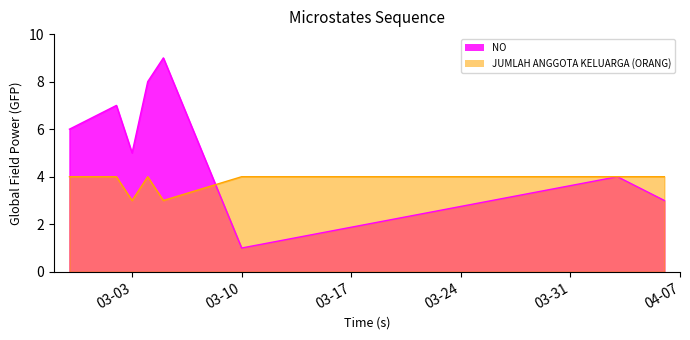

At 2020-03-05, list the series in order from largest to smallest.

NO, JUMLAH ANGGOTA KELUARGA (ORANG)